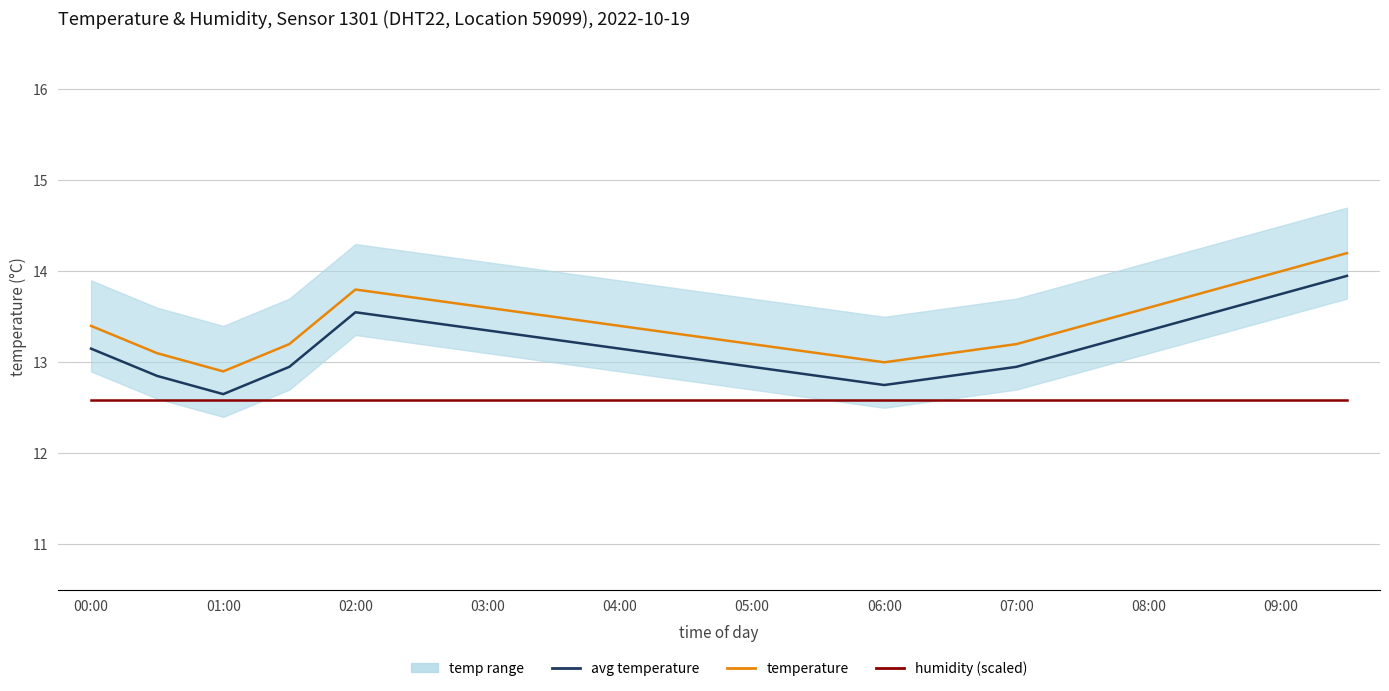

Which series has the largest total across all categories?

temperature